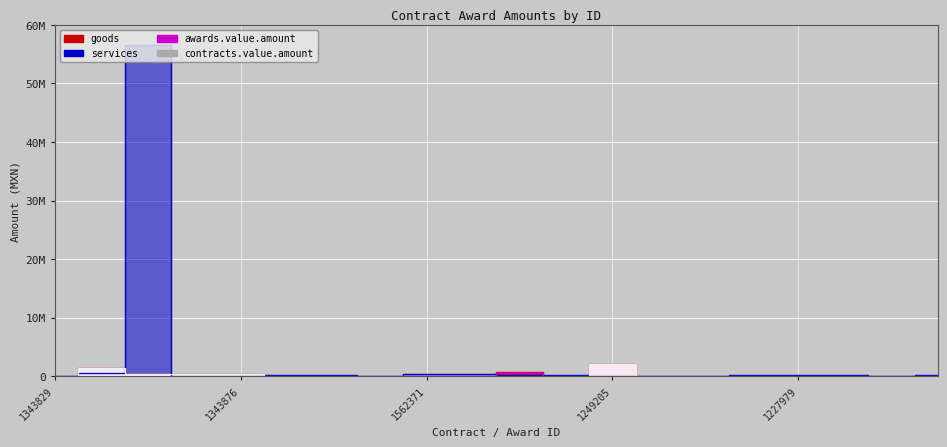

What is the maximum value for awards.value.amount?

2079500.0